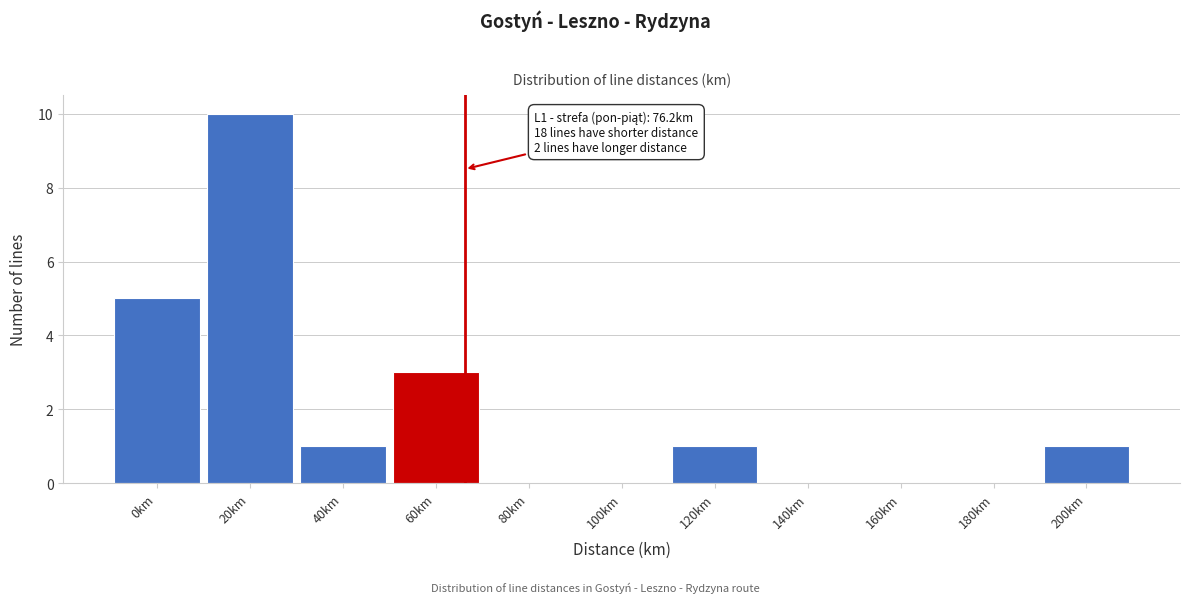

Reading right to left, list all the values displayed in this chart.

200km=1	180km=0	160km=0	140km=0	120km=1	100km=0	80km=0	60km=3	40km=1	20km=10	0km=5